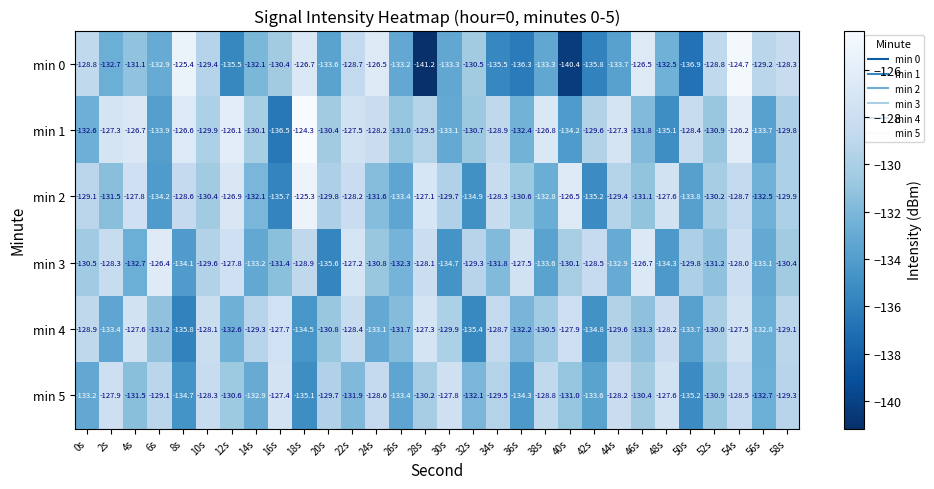

What is the sum of the min 2 values at 8s and 40s?

-255.1